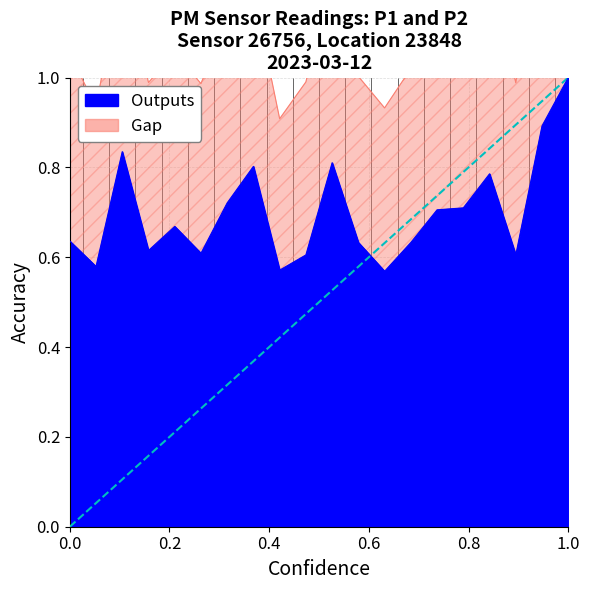

Does the chart have visible grid lines?

Yes